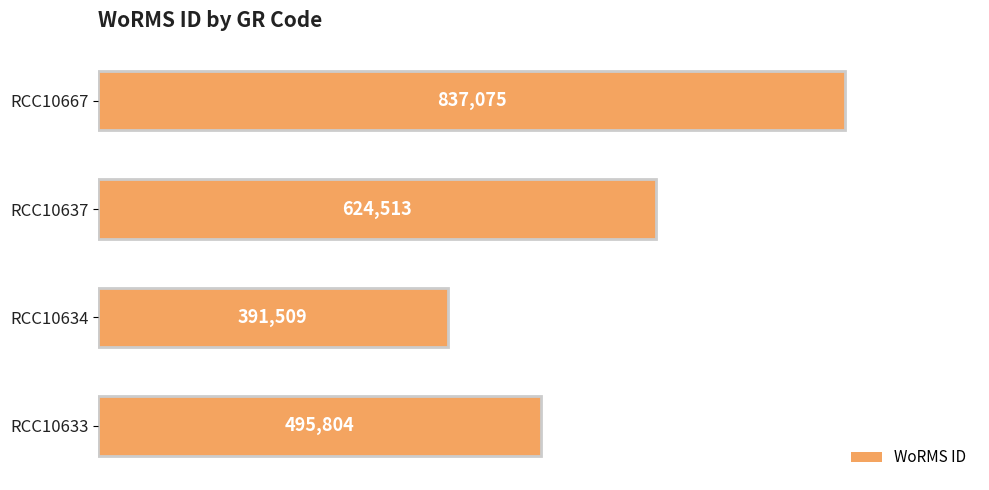

Does the chart contain stacked bars?

No